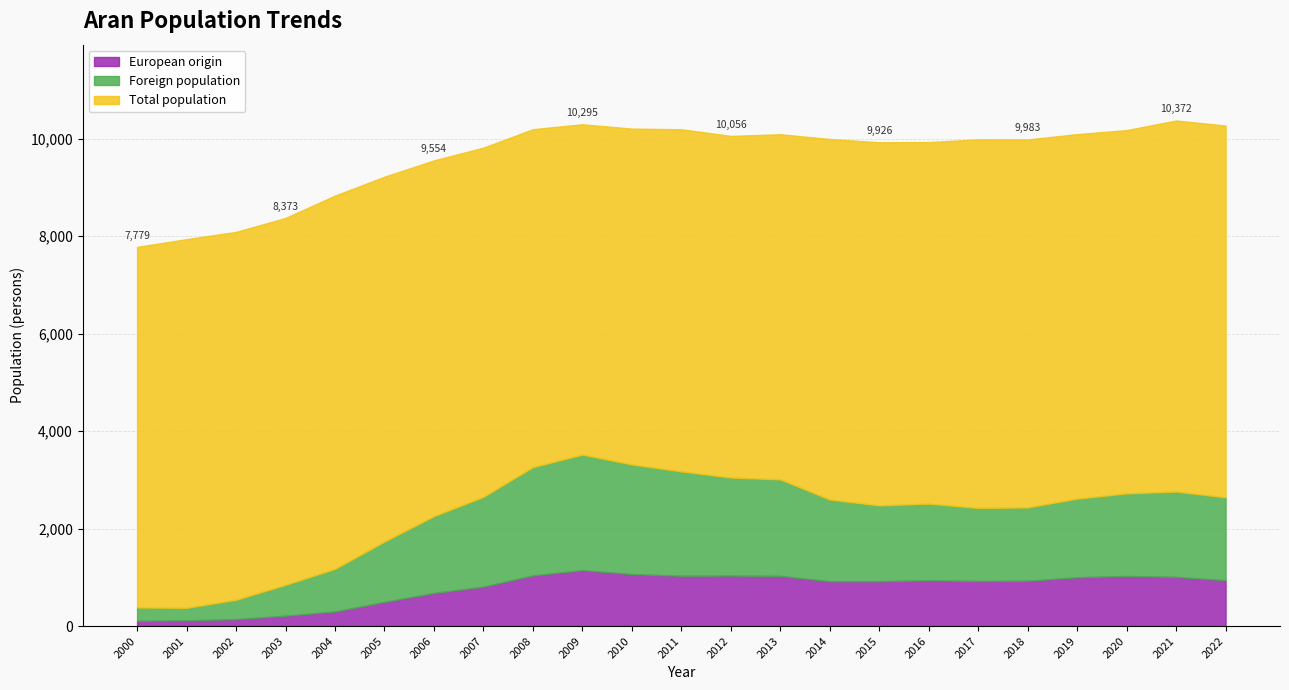

Which label corresponds to the largest value in the chart?

2021